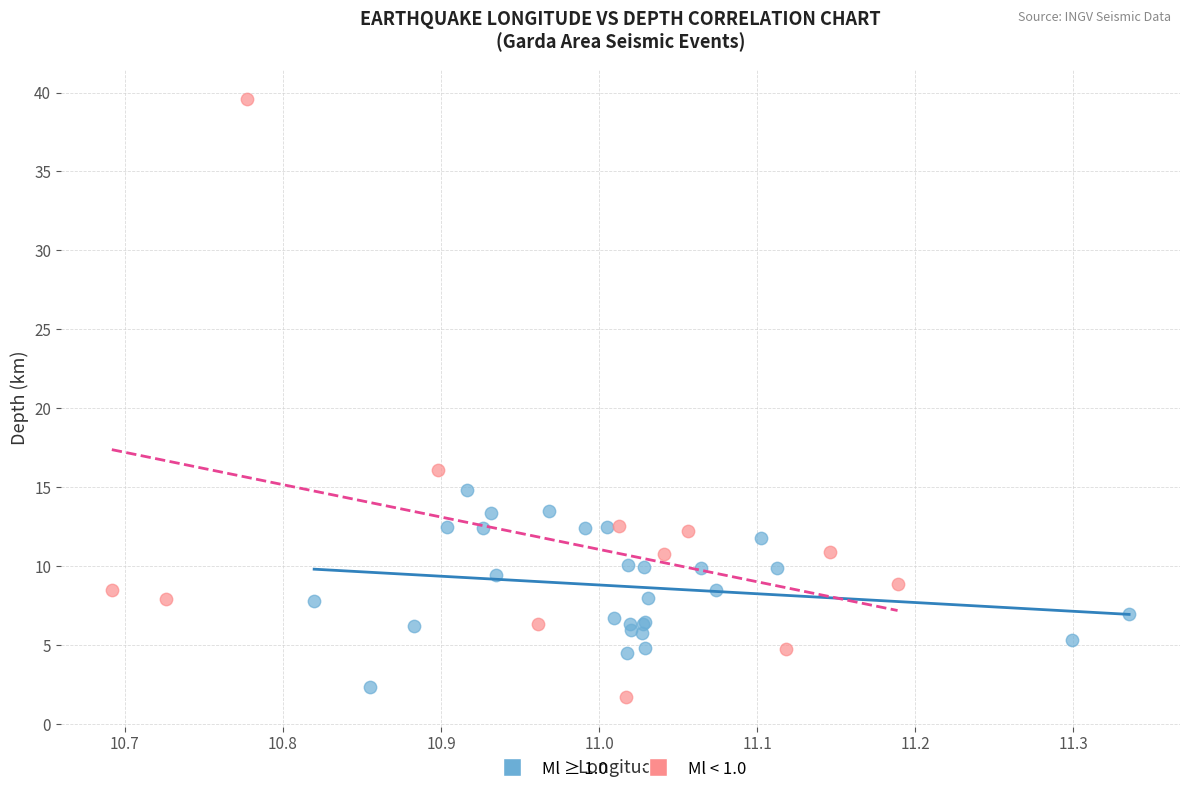

Which series contains the highest Y value?

Ml < 1.0